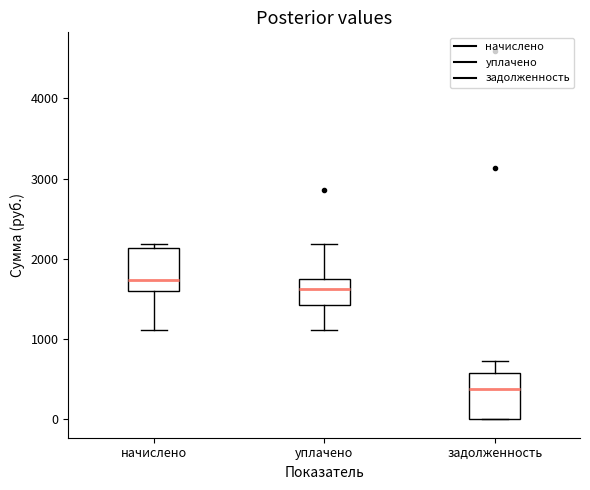

Reading left to right, transcribe this box plot: for each box, give where its median line is, the range the box spans, and where its two whiskers end, as read against the y-axis. The values are not printed on the chart, so give them approximately, as read against the axis.

начислено: median 1700, box 1600 to 2100, whiskers 1100 to 2200
уплачено: median 1600, box 1400 to 1700, whiskers 1100 to 2200
задолженность: median 400, box 0 to 600, whiskers 0 to 700